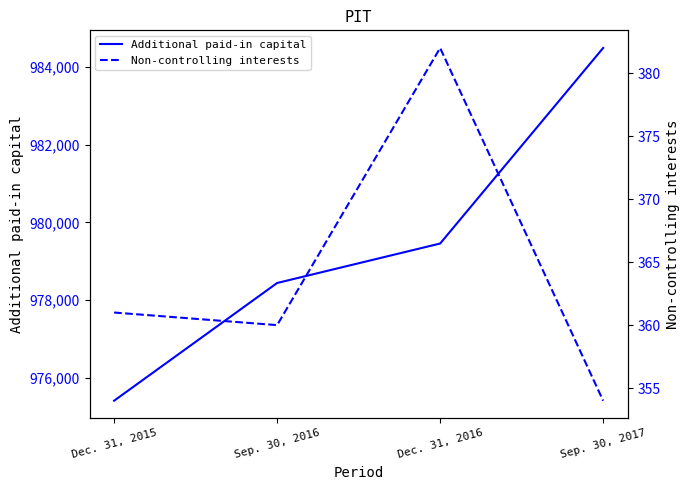

At Dec. 31, 2015, list the series in order from smallest to largest.

Non-controlling interests, Additional paid-in capital